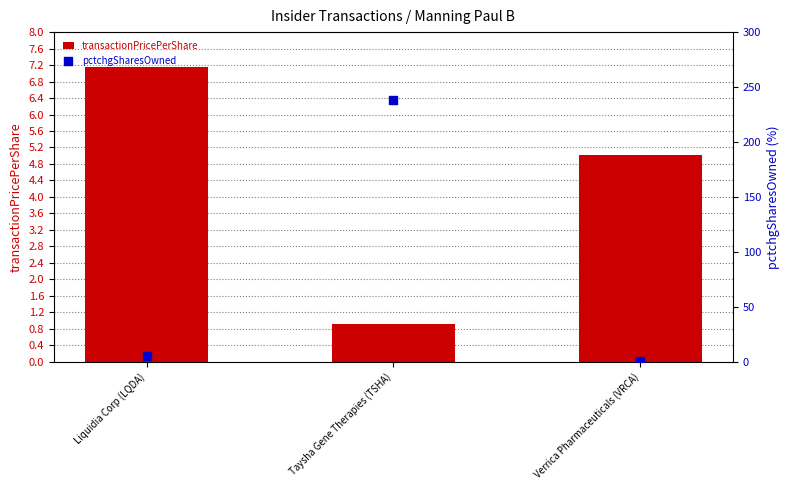

Which series has the widest spread of Y values?

pctchgSharesOwned